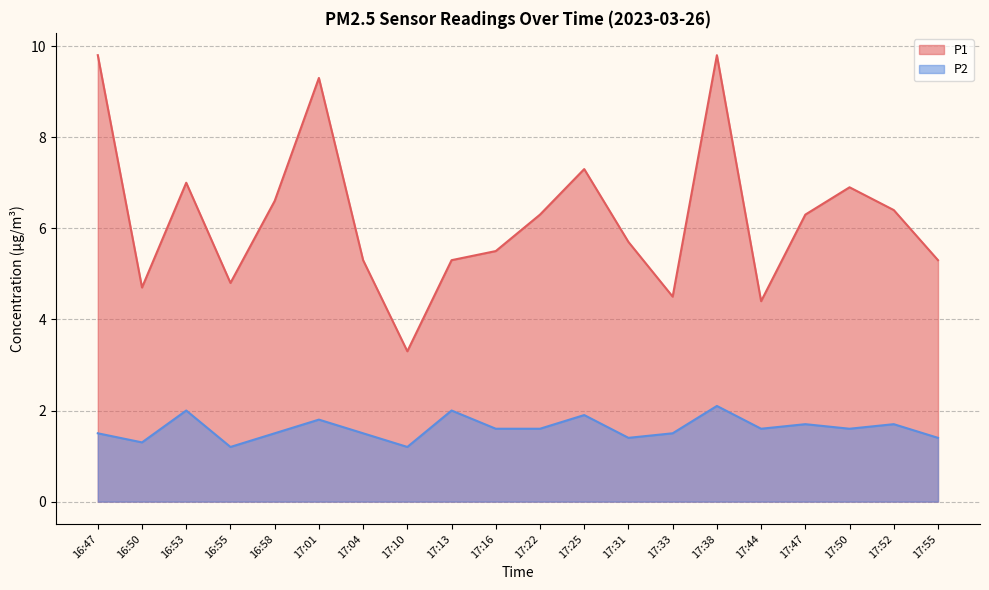

The P1 series shows 5.5 at 17:16. True or false?

True